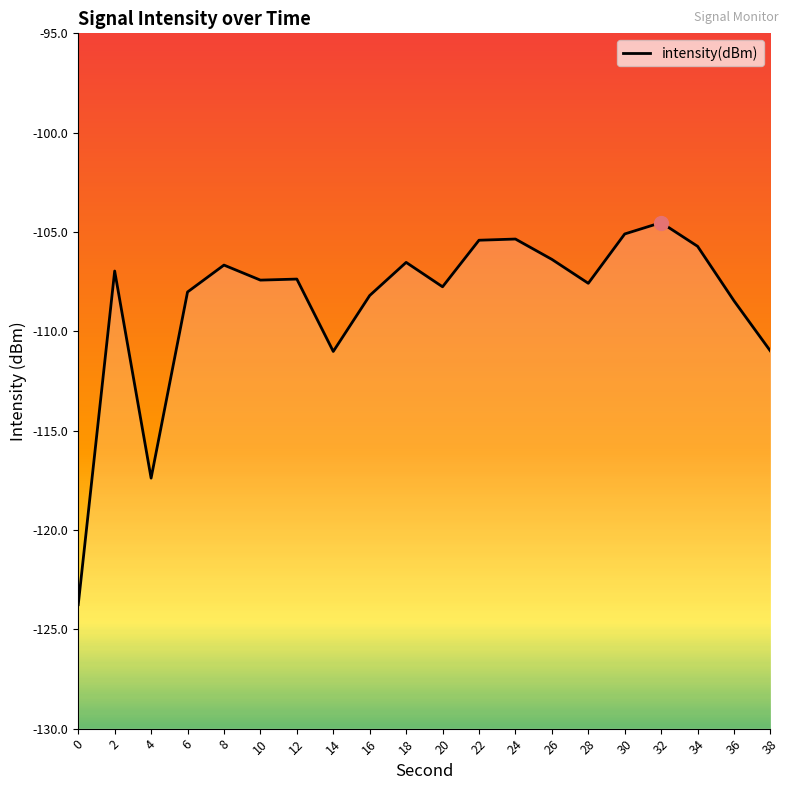

How many interior local valleys (lower than both neighbors) does the data have?

5